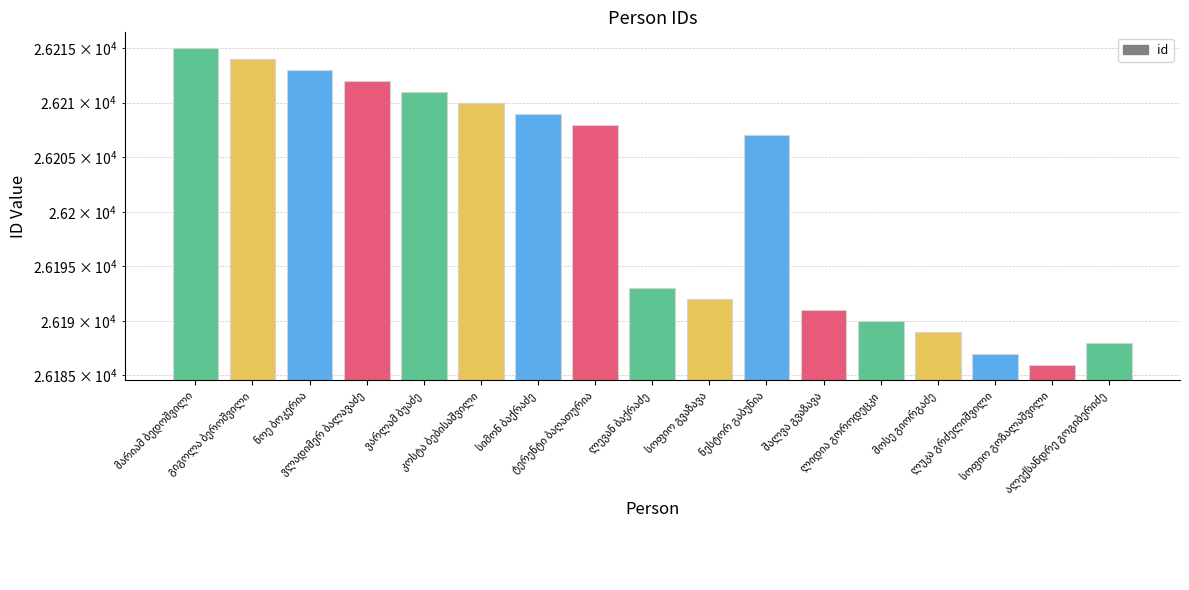

What is the difference between the maximum and minimum values?

29